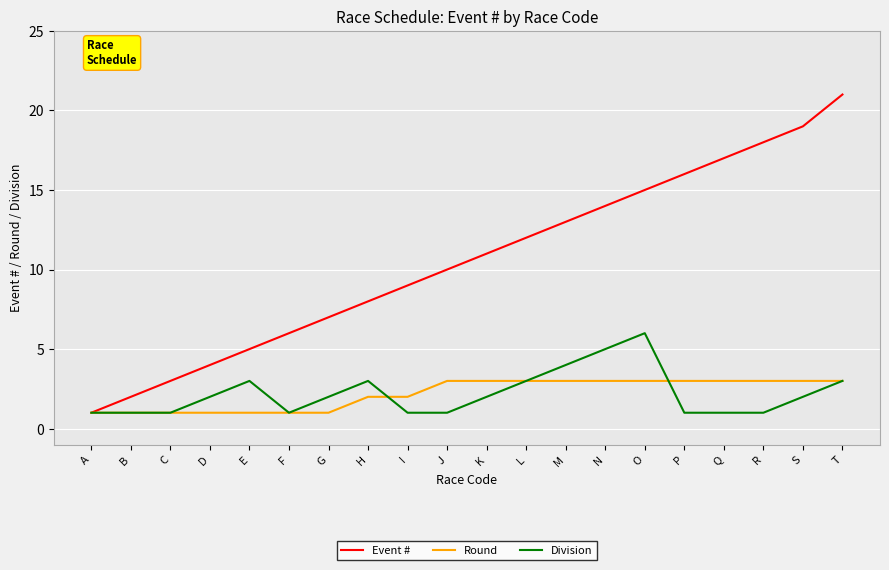

Which category has the highest value in the Event # series?

T